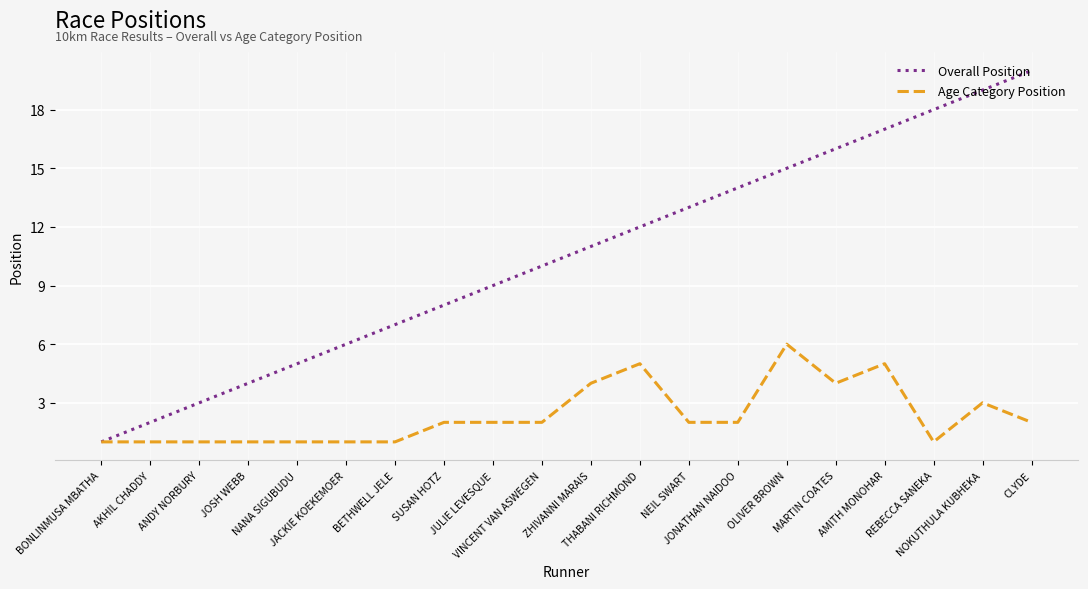

What is the difference between the maximum and second lowest values in the Overall Position series?

18